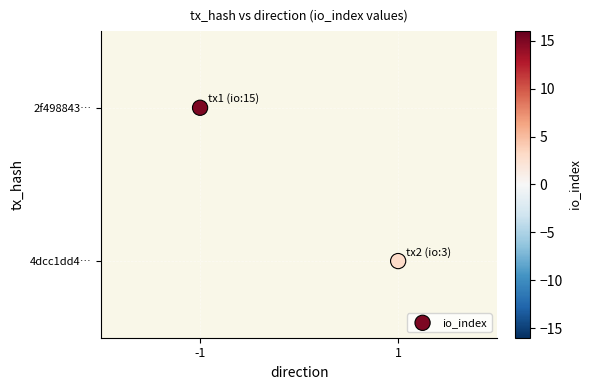

What is the greatest value displayed?

15.0